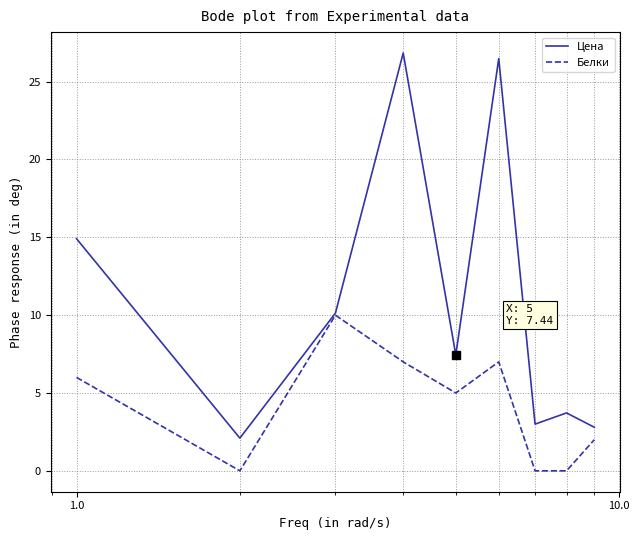

What is the minimum value for Цена?

2.1